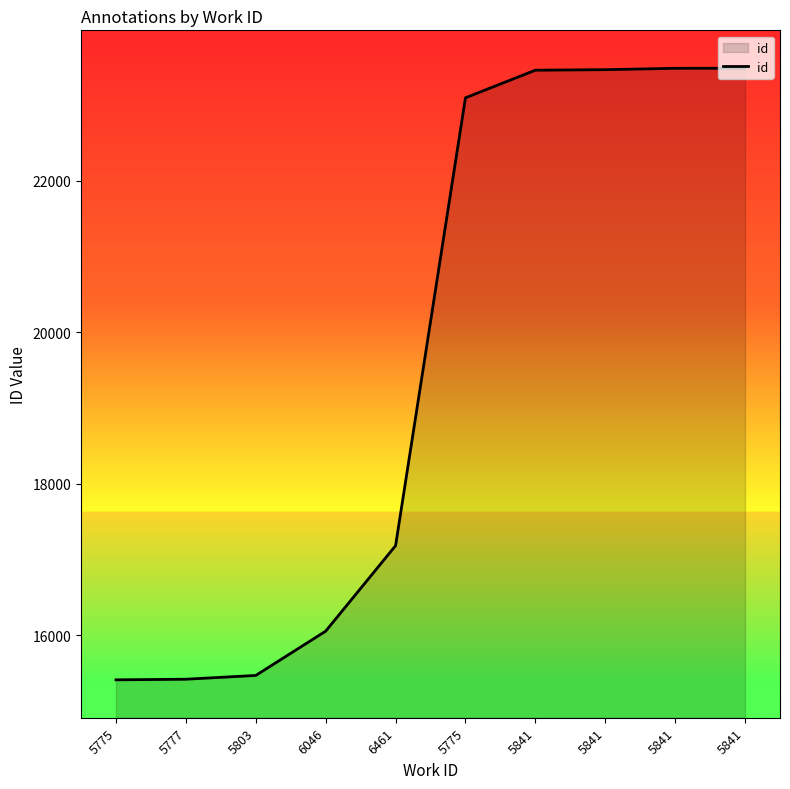

List the labels in order of value, largest first.

5841, 5841, 5841, 5841, 5775, 6461, 6046, 5803, 5777, 5775